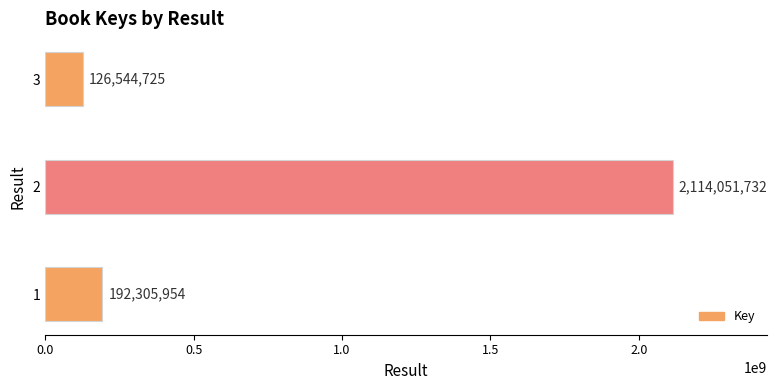

Are the bars horizontal?

Yes